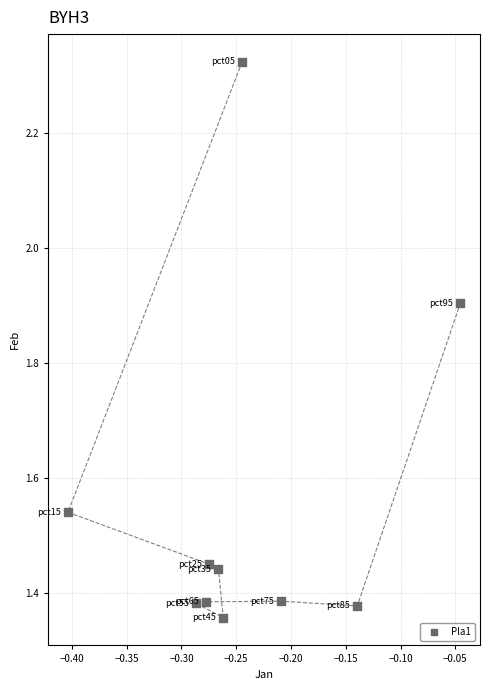

What is the range of X values (max minus min)?

0.4